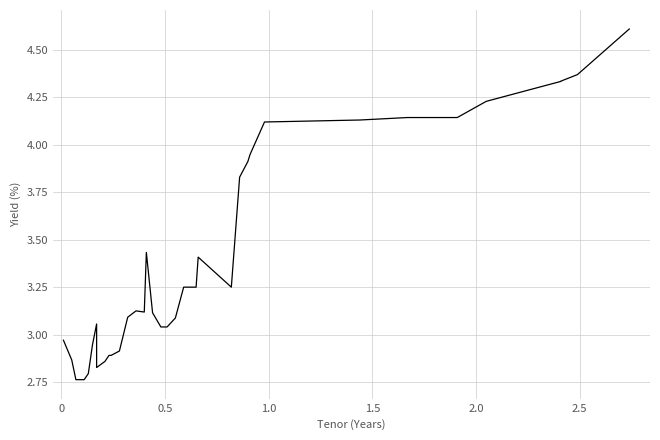

True or false: the data has more than 1 interior local peaks.

True